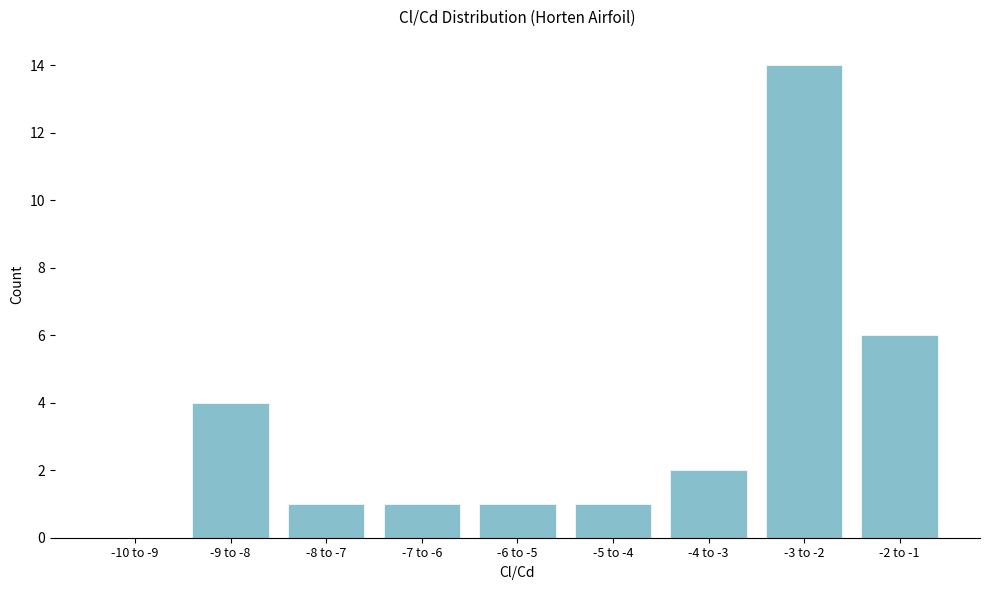

Reading left to right, extract all data points from this chart.

-10 to -9=0	-9 to -8=4	-8 to -7=1	-7 to -6=1	-6 to -5=1	-5 to -4=1	-4 to -3=2	-3 to -2=14	-2 to -1=6